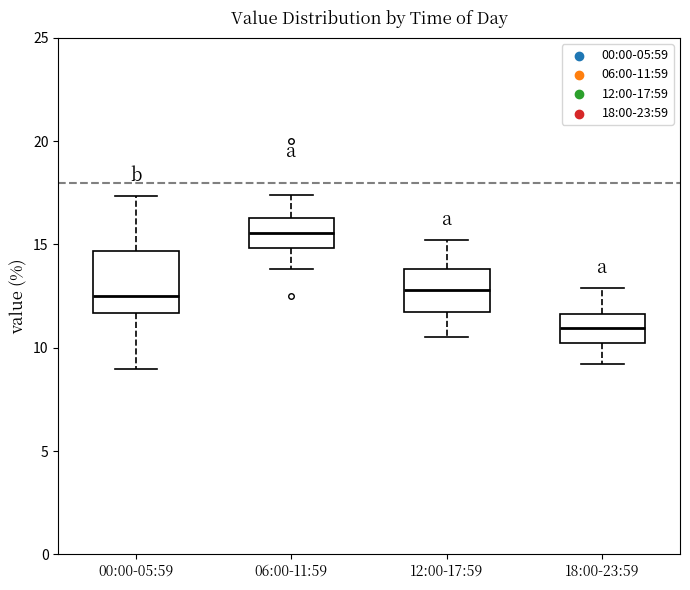

Where does the lower whisker of the box for 12:00-17:59 end on the y-axis? The values are not printed on the chart, so give them approximately, as read against the axis.

10.5